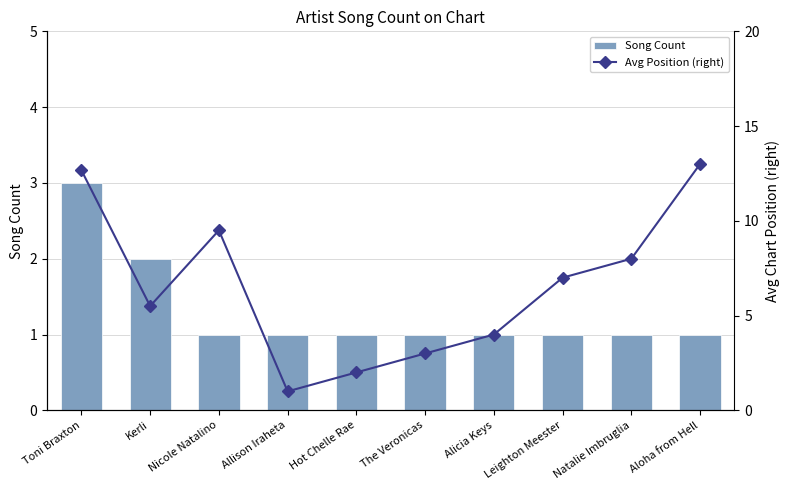

What are all the series names shown in the legend?

Song Count, Avg Position (right)